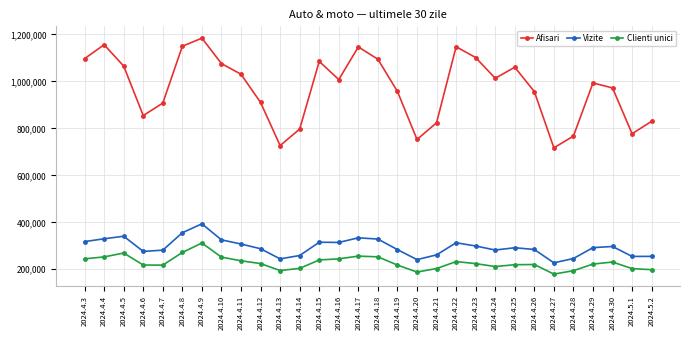

What is the smallest value displayed?

179550